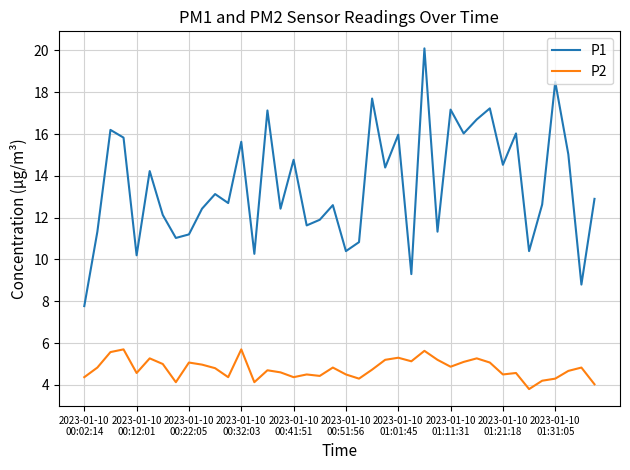

True or false: P2 and P1 cross at least once.

False